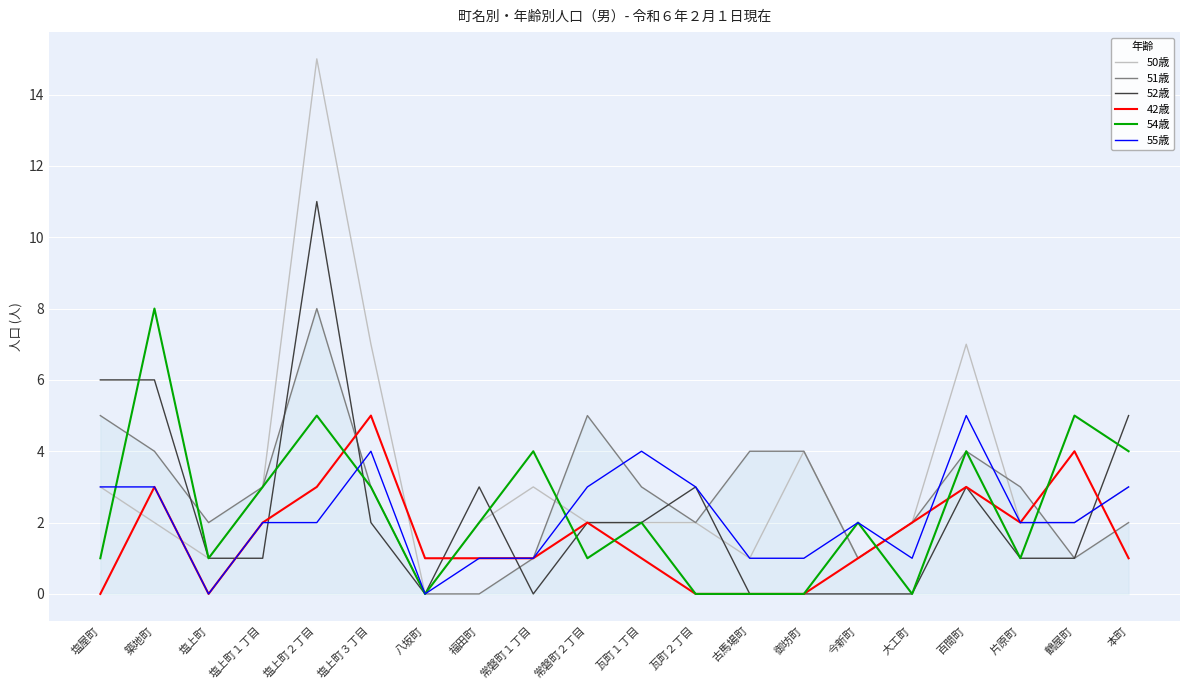

What is the total value across all series at 常磐町２丁目?

15